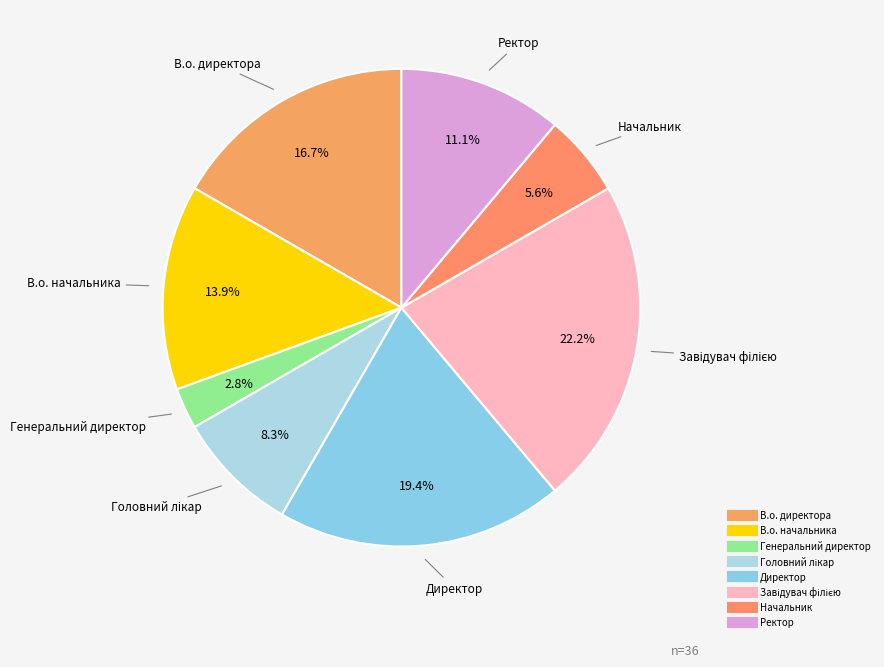

Which slice is the smallest?

Генеральний директор